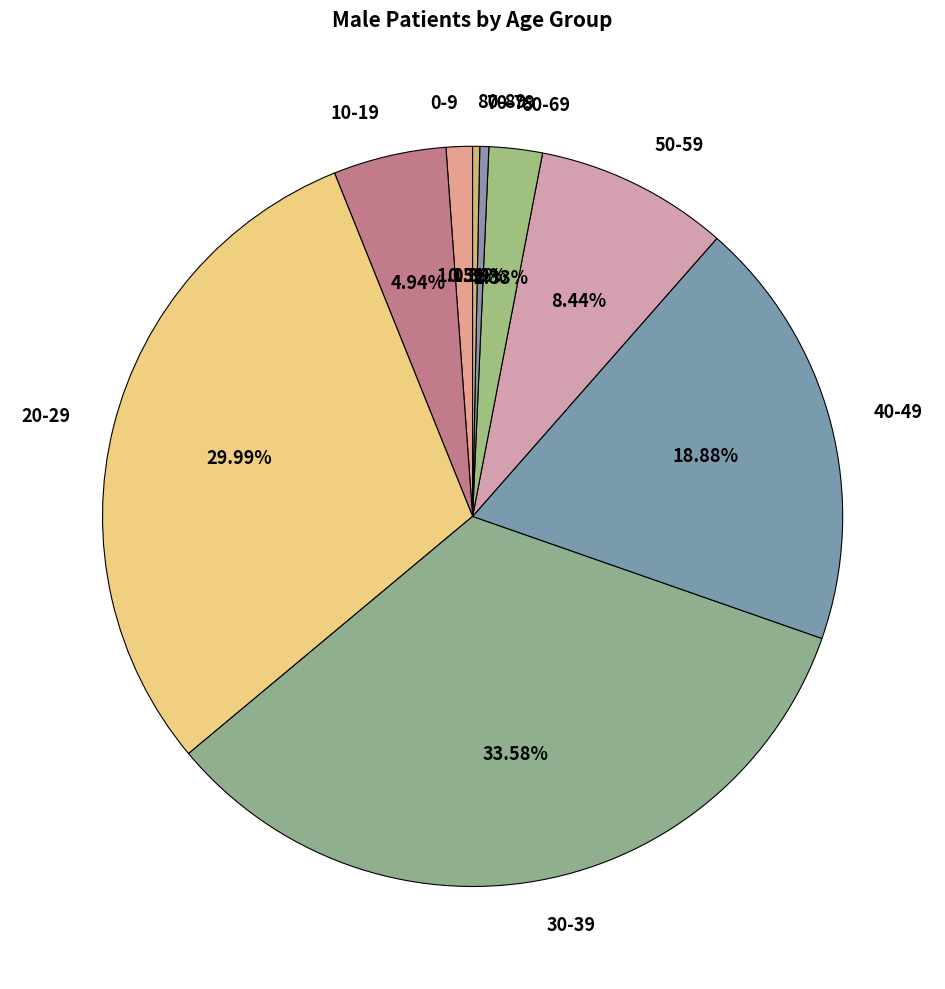

Which slice is the largest?

30-39